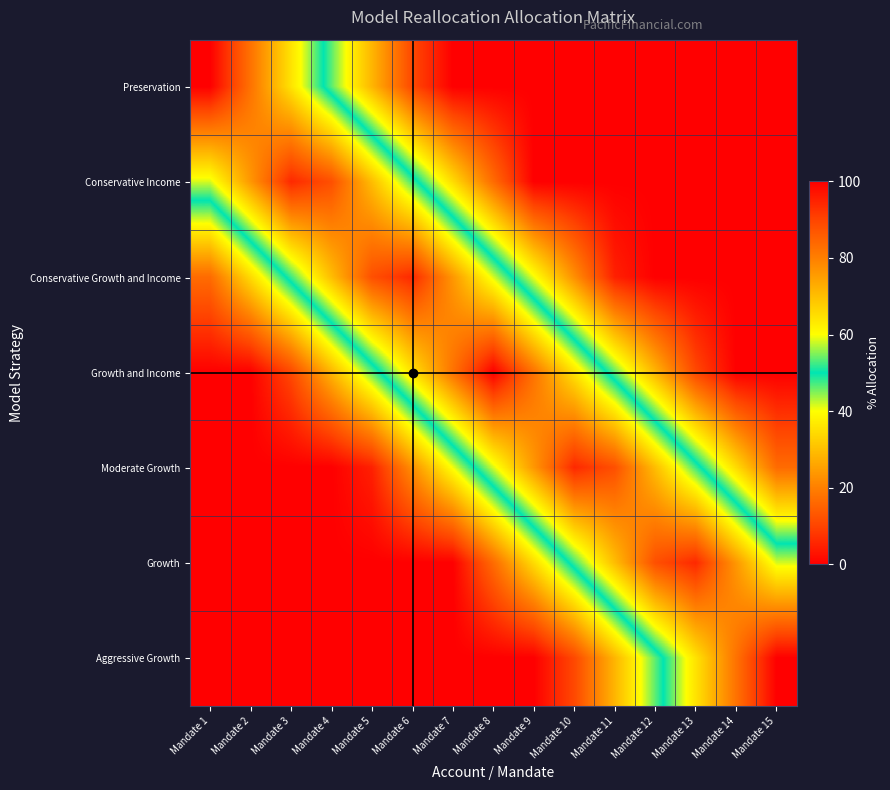

At which category does the chart reach its peak across all series?

Mandate 1